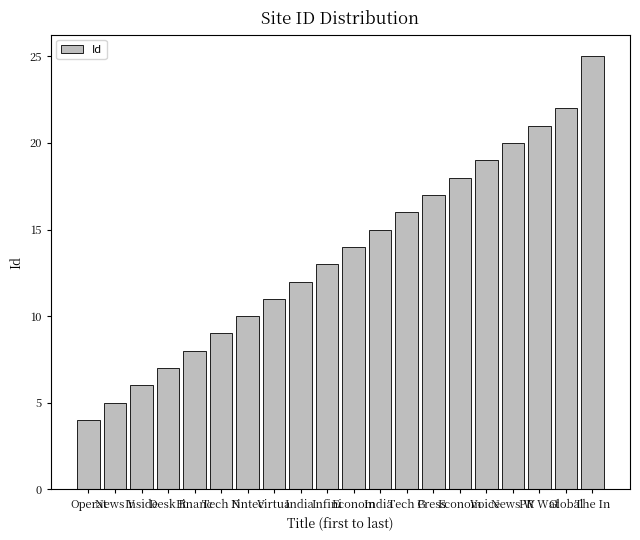

What is the value of the 1st bar from the left?

4